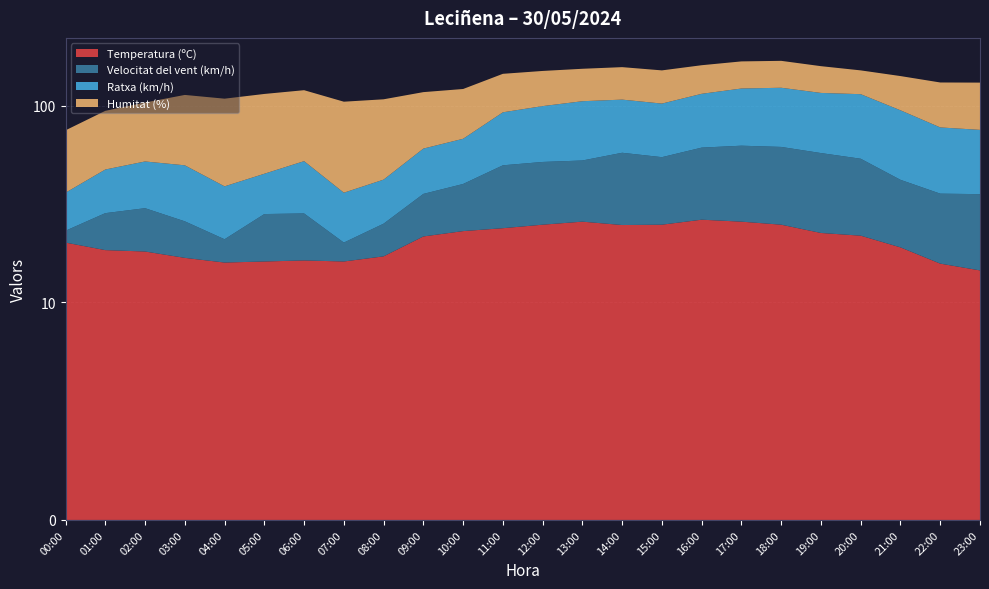

Reading right to left, transcribe all the data shown in this chart.

Temperatura (ºC): 23:00=14.5	22:00=15.7	21:00=19.0	20:00=21.8	19:00=22.5	18:00=24.8	17:00=25.7	16:00=26.3	15:00=24.8	14:00=24.7	13:00=25.7	12:00=24.8	11:00=23.8	10:00=23.0	09:00=21.6	08:00=17.1	07:00=16.1	06:00=16.3	05:00=16.1	04:00=15.9	03:00=16.8	02:00=18.1	01:00=18.4	00:00=20.1
Velocitat del vent (km/h): 23:00=21.0	22:00=20.0	21:00=23.0	20:00=32.0	19:00=35.0	18:00=37.0	17:00=37.0	16:00=35.0	15:00=30.0	14:00=33.0	13:00=27.0	12:00=27.0	11:00=26.0	10:00=17.0	09:00=14.0	08:00=8.0	07:00=4.0	06:00=12.0	05:00=12.0	04:00=5.0	03:00=9.0	02:00=12.0	01:00=10.0	00:00=3.0
Ratxa (km/h): 23:00=40.0	22:00=42.0	21:00=53.0	20:00=61.0	19:00=59.0	18:00=62.0	17:00=60.0	16:00=54.0	15:00=48.0	14:00=50.0	13:00=53.0	12:00=48.0	11:00=43.0	10:00=28.0	09:00=25.0	08:00=17.0	07:00=16.0	06:00=24.0	05:00=17.0	04:00=18.0	03:00=24.0	02:00=22.0	01:00=19.0	00:00=13.0
Humitat (%): 23:00=56.0	22:00=54.0	21:00=47.0	20:00=37.0	19:00=43.0	18:00=46.0	17:00=46.0	16:00=46.0	15:00=49.0	14:00=50.0	13:00=49.0	12:00=51.0	11:00=53.0	10:00=54.0	09:00=57.0	08:00=66.0	07:00=69.0	06:00=68.0	05:00=70.0	04:00=70.0	03:00=64.0	02:00=52.0	01:00=47.0	00:00=39.0